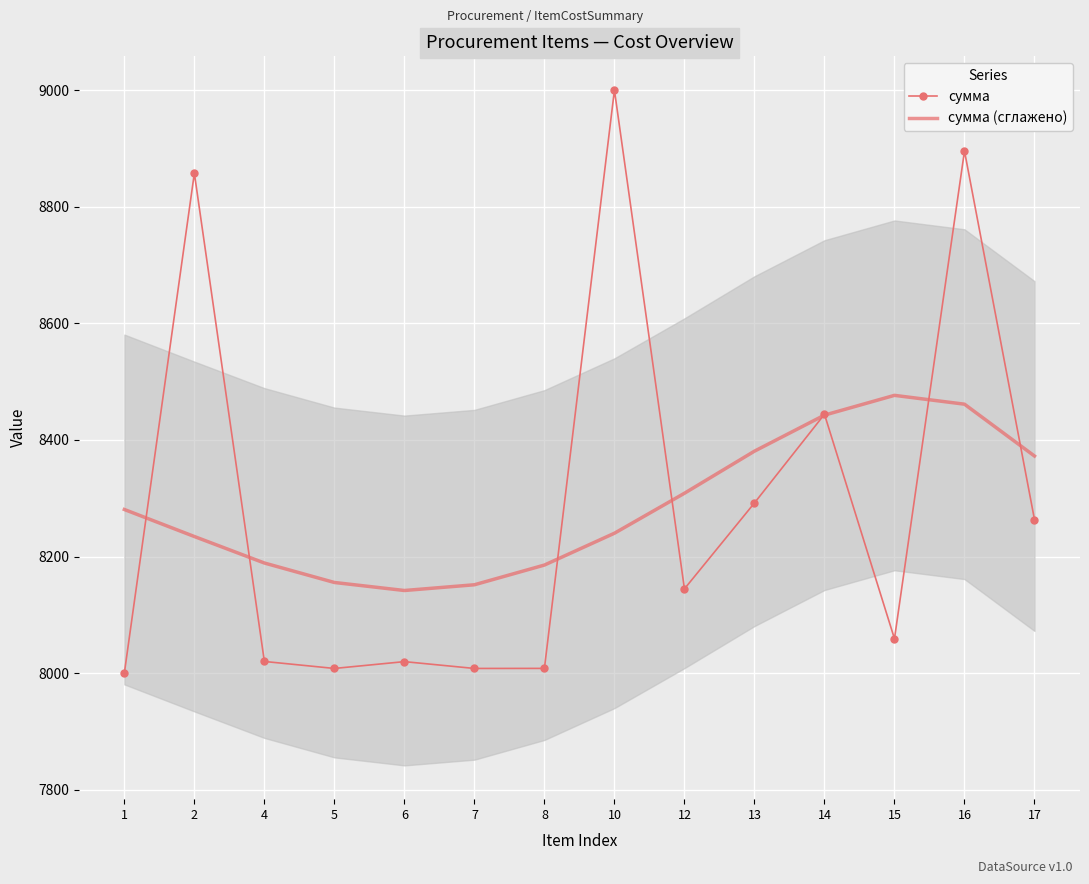

At 1, list the series in order from largest to smallest.

сумма (сглажено), сумма